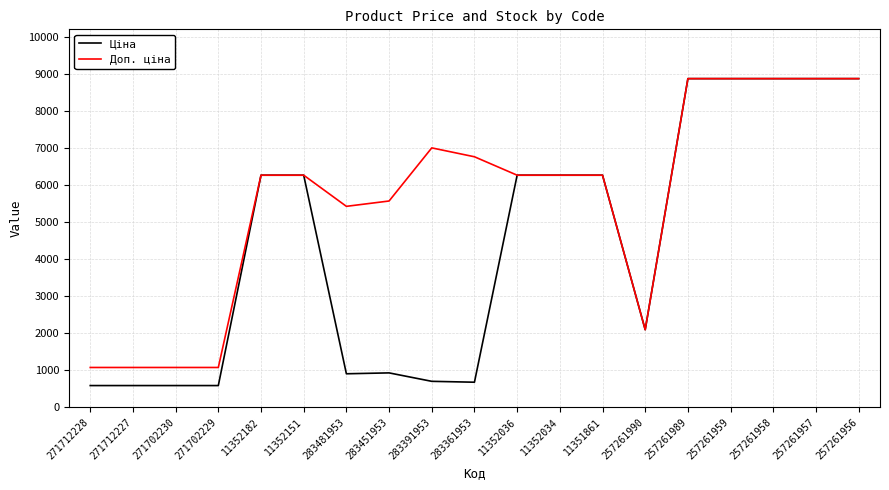

How many values in the Ціна series exceed 6266?

10